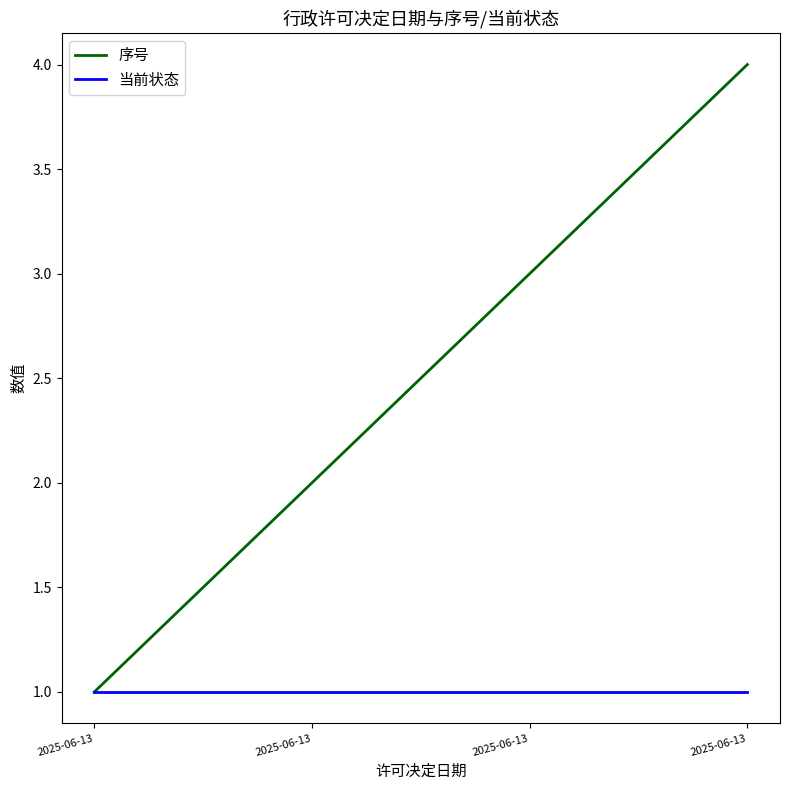

What are all the series names shown in the legend?

序号, 当前状态